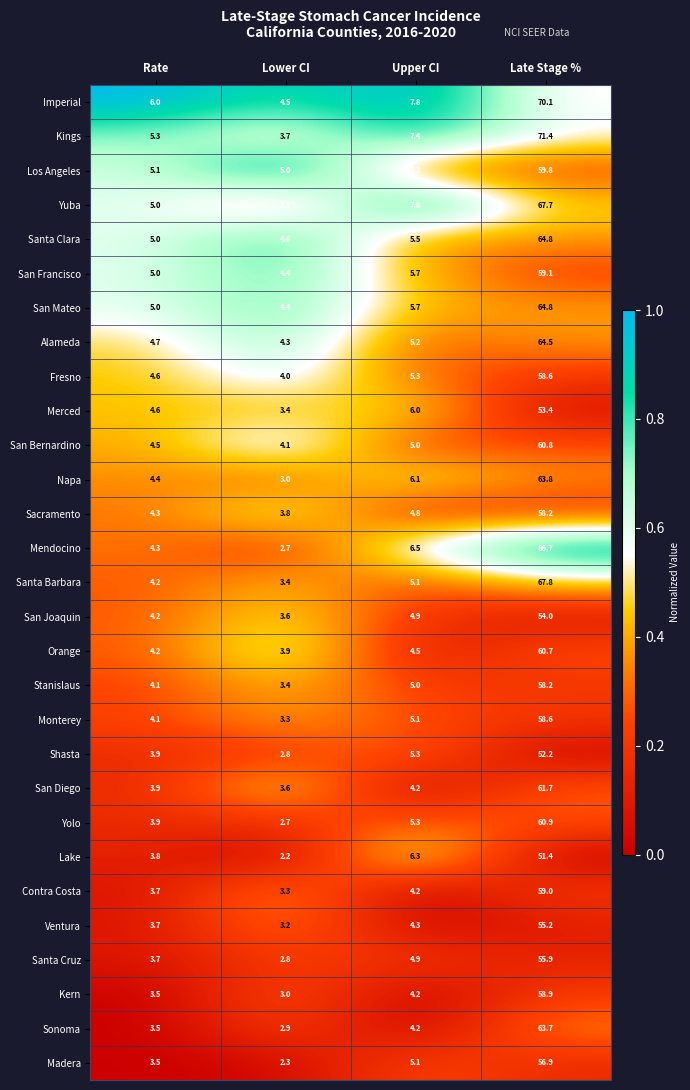

What is the spread (max minus min) of values at Lower CI?

2.8